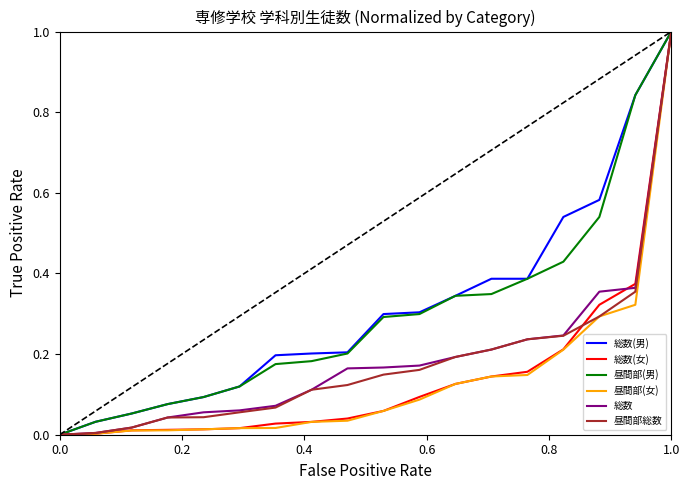

Which series has the largest total across all categories?

総数(男)